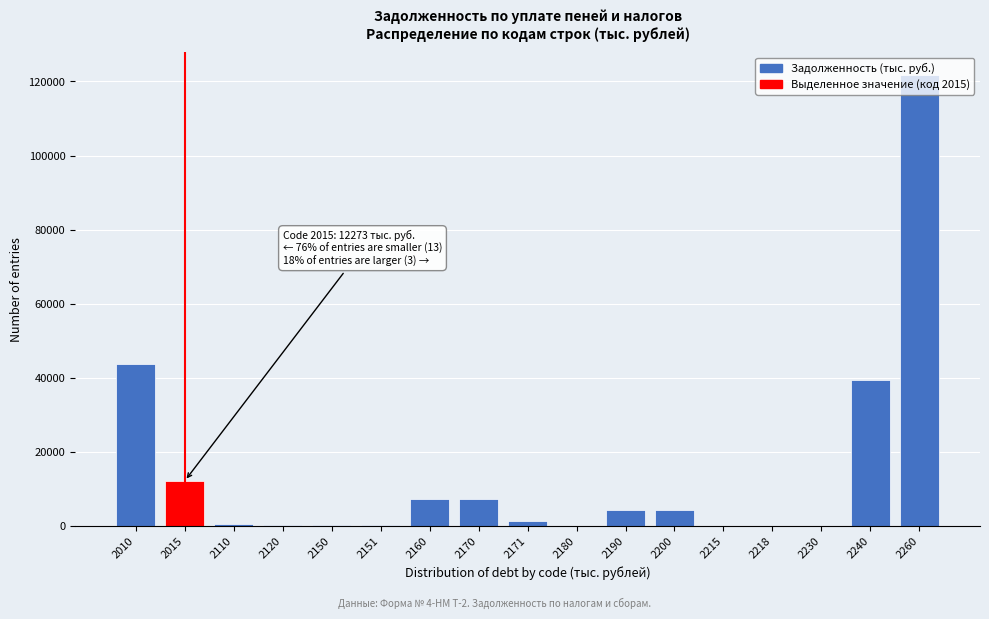

What is the greatest value displayed?

121725